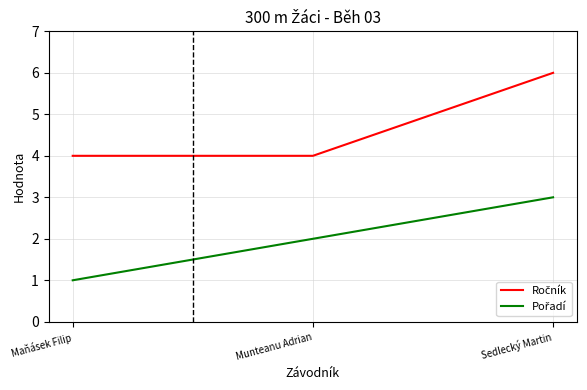

What position from the right is Sedlecký Martin?

1